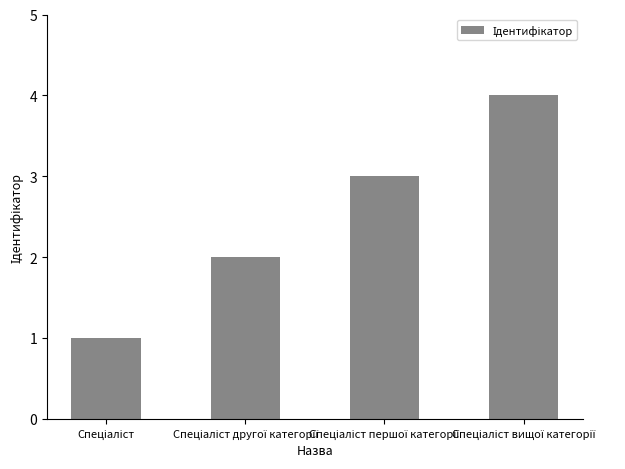

What is the greatest value displayed?

4